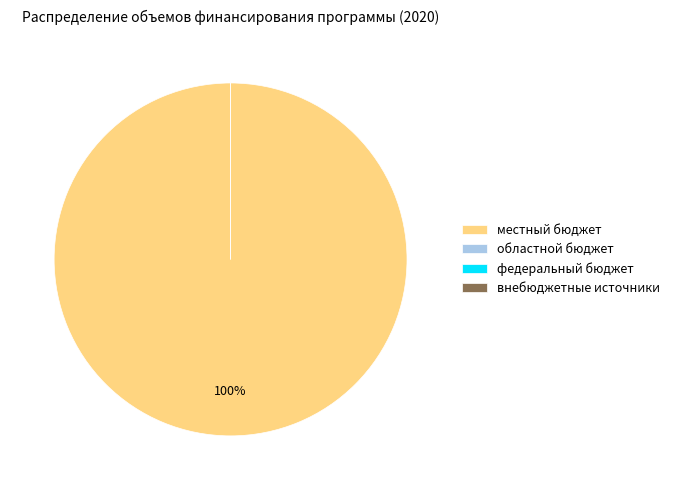

To the nearest percent, what is the difference between the largest and smallest slice percentages?

100%